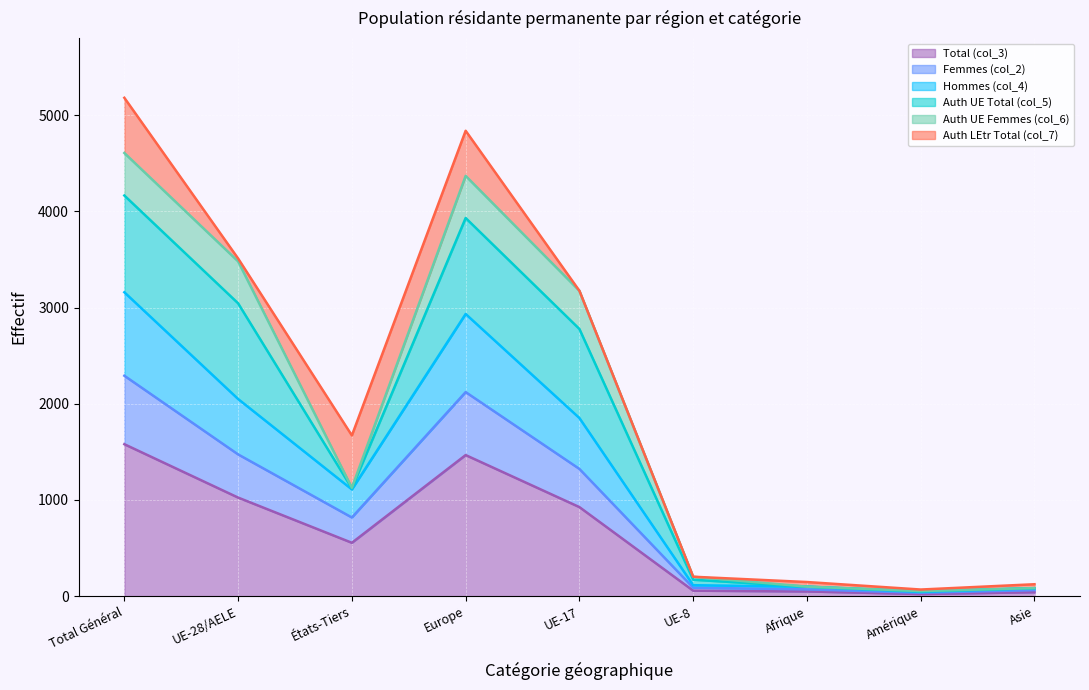

True or false: Hommes (col_4) has a value of 8684 at Europe.

False